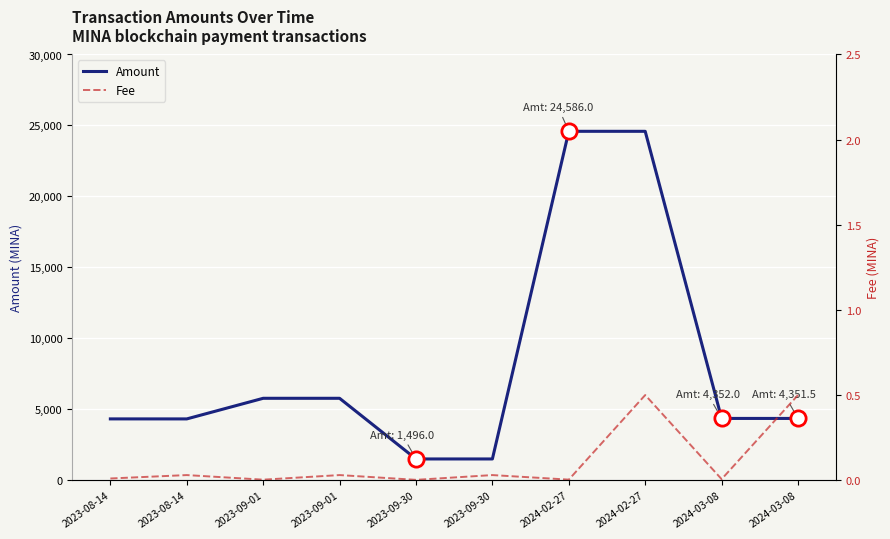

True or false: Fee has more than 0 points higher than both neighbors.

True